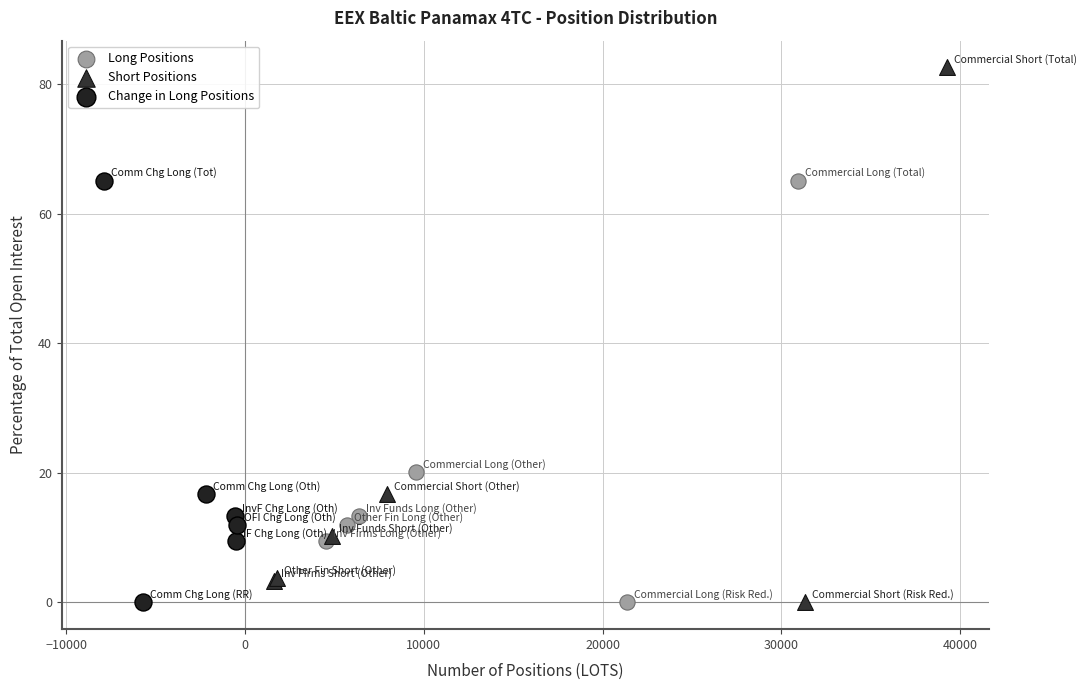

Which series contains the highest Y value?

Short Positions